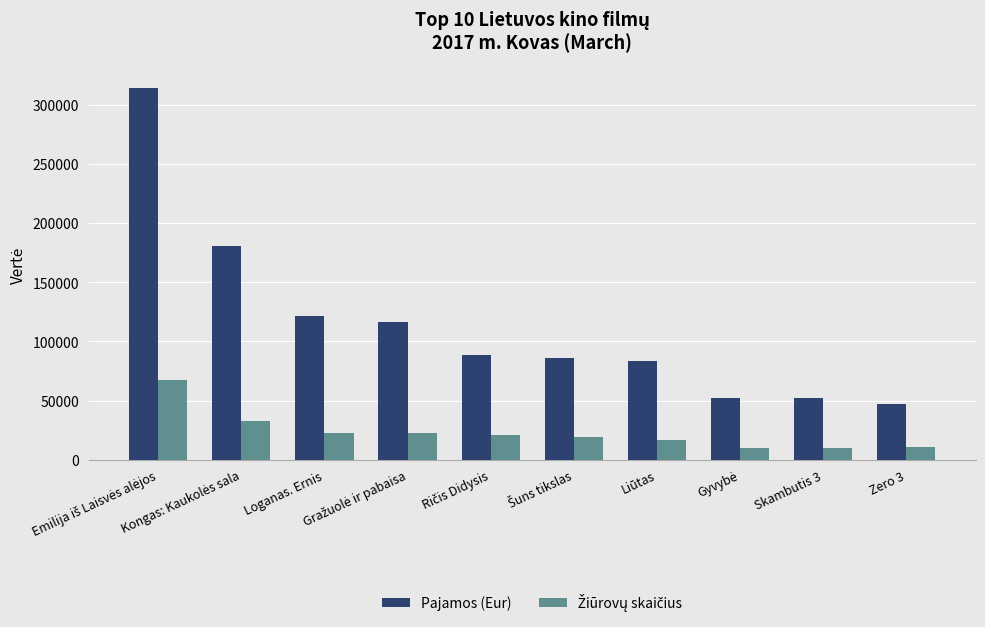

What is the smallest value displayed?

9734.0